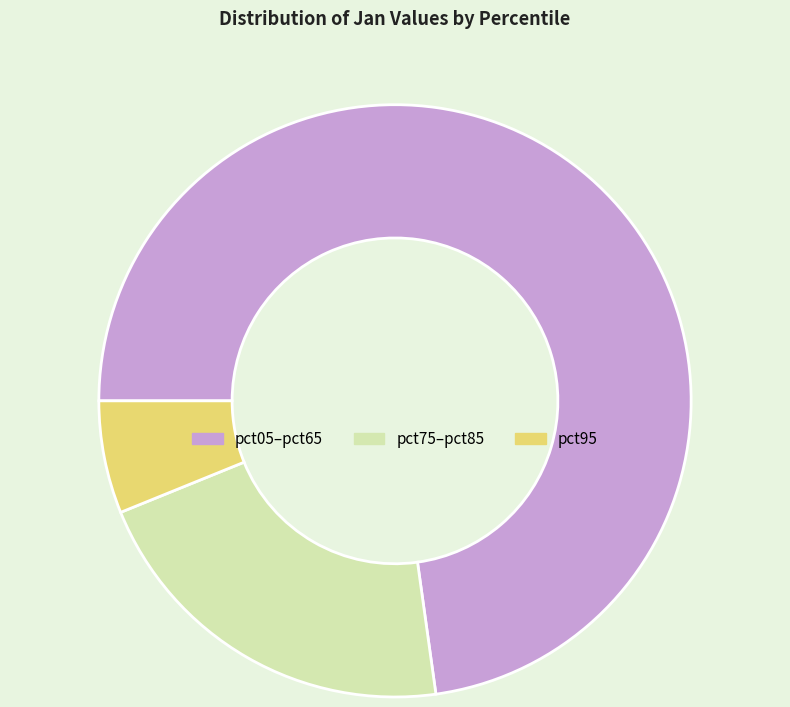

Is there a majority slice in this chart?

Yes